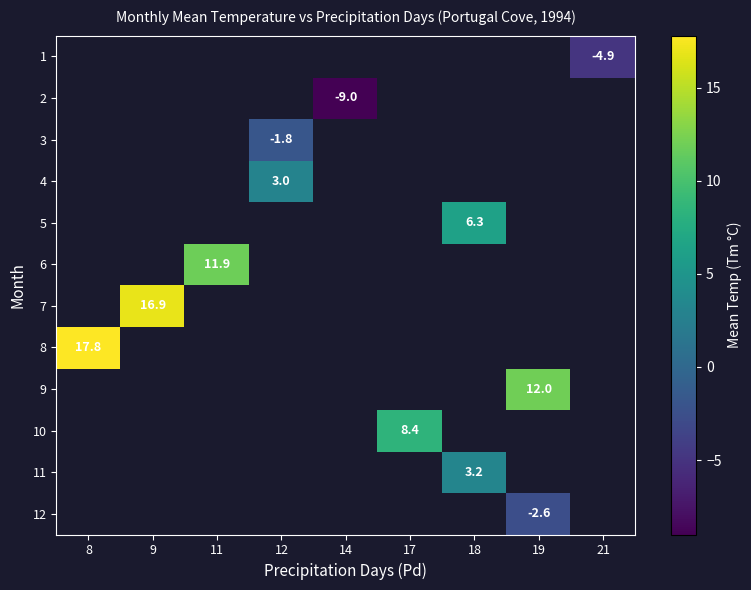

How many series are shown in this chart?

12